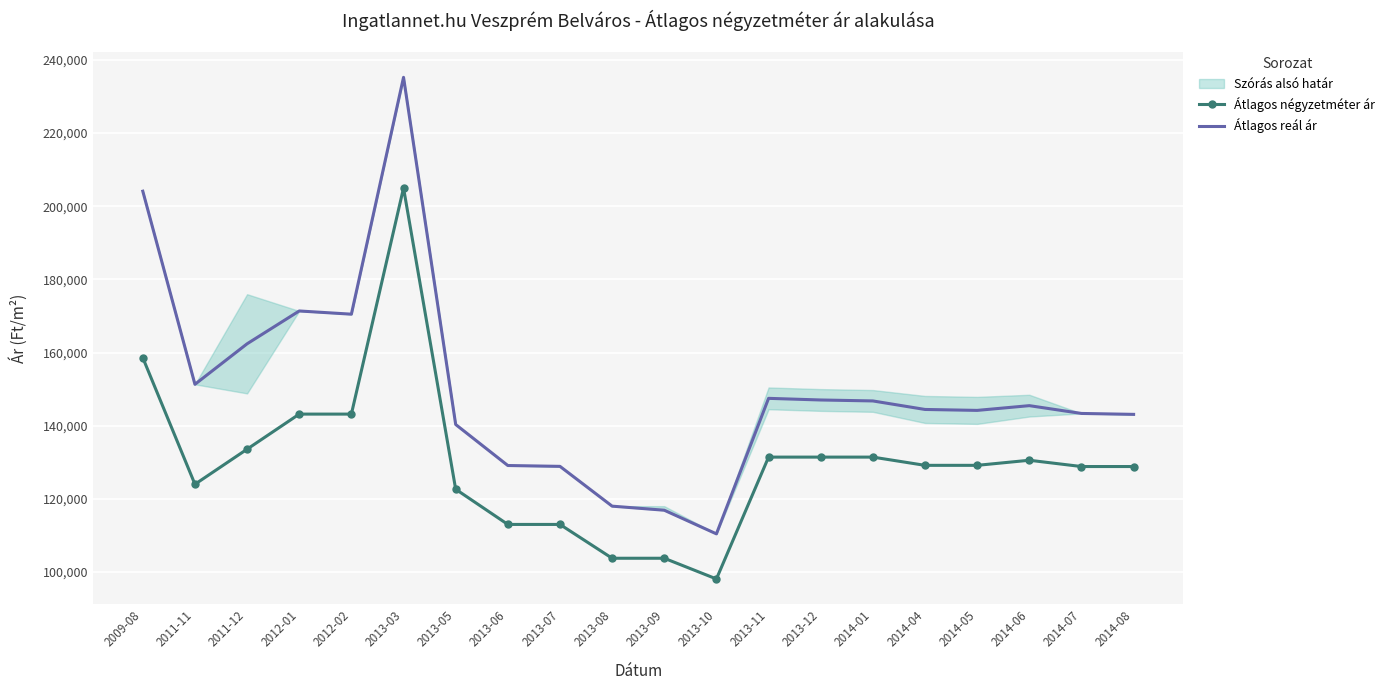

Rank the series at 2013-11 from lowest to highest value.

Átlagos négyzetméter ár, Átlagos reál ár